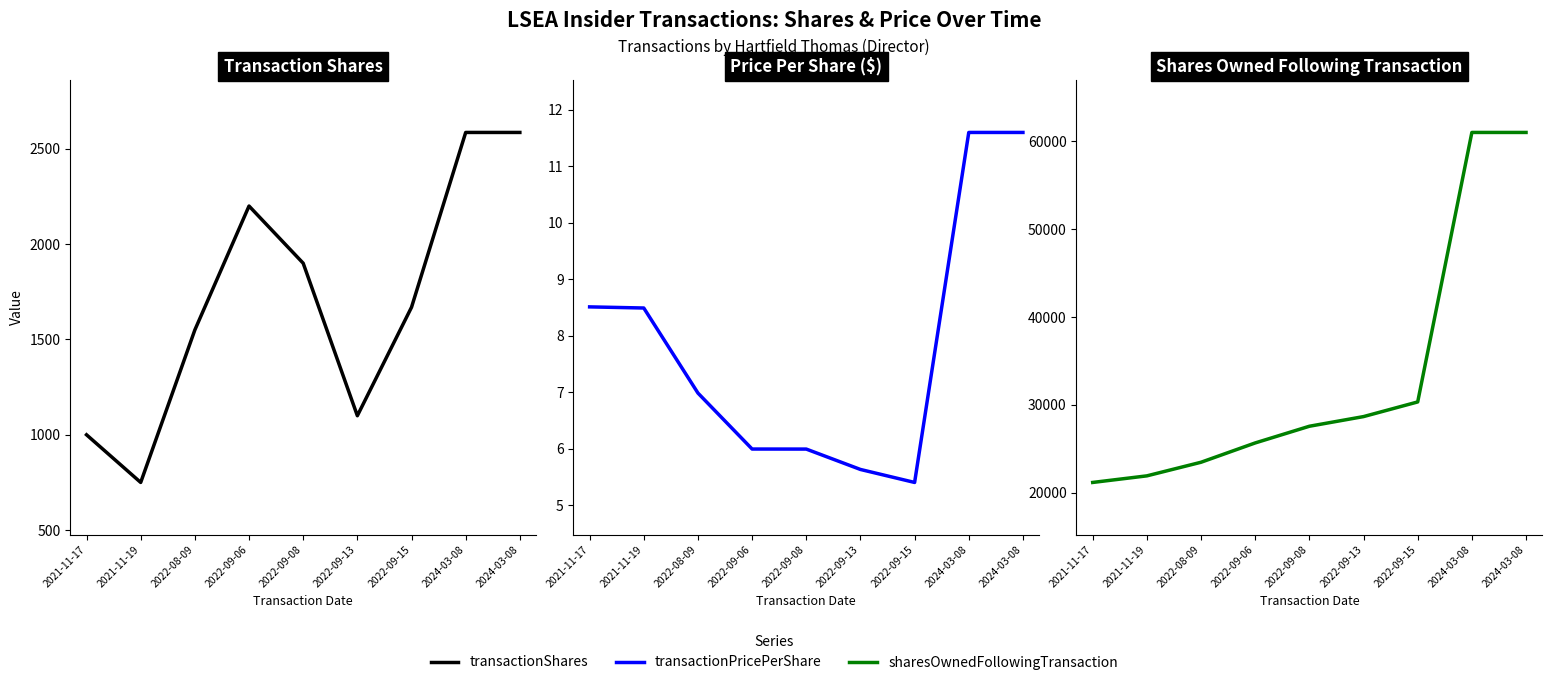

How many data points in sharesOwnedFollowingTransaction are less than 27562?

4